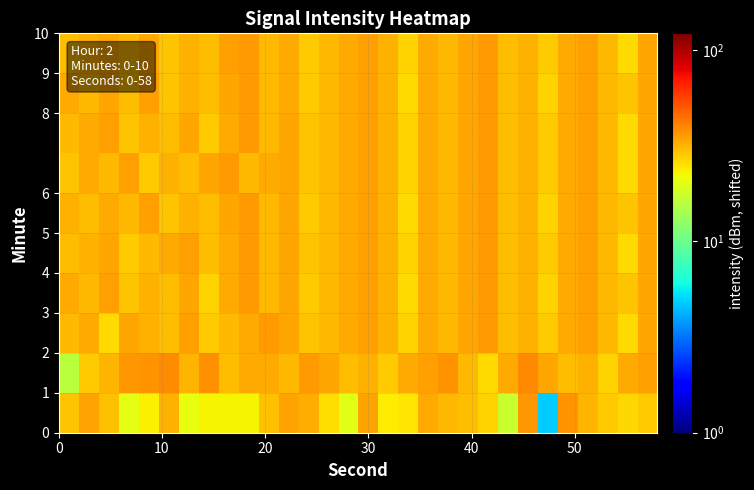

How many distinct data groups are displayed?

10